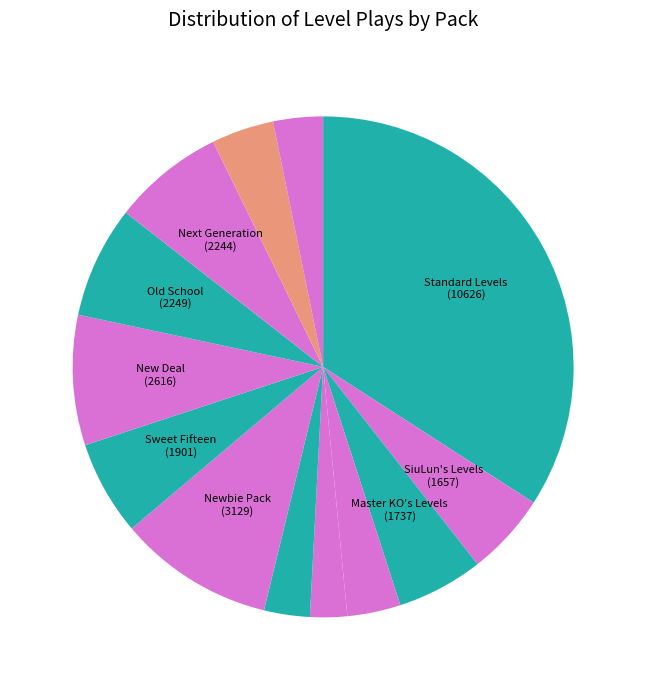

Which category has the biggest portion of the pie?

Standard Levels